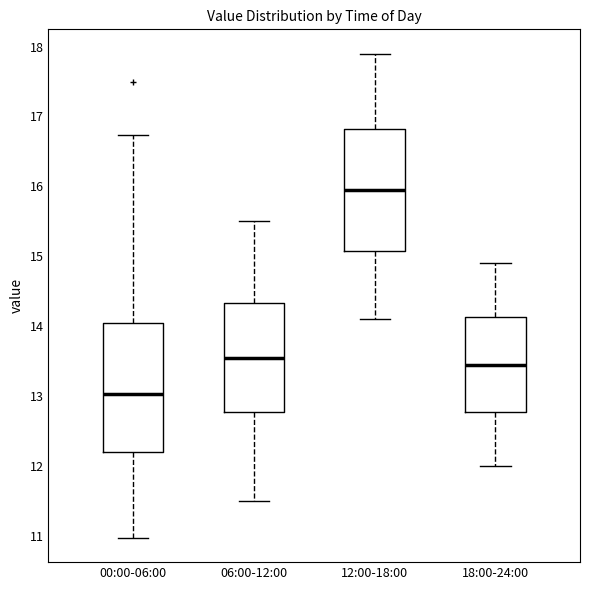

Which box is the tallest, from its lower edge to its upper edge?

00:00-06:00